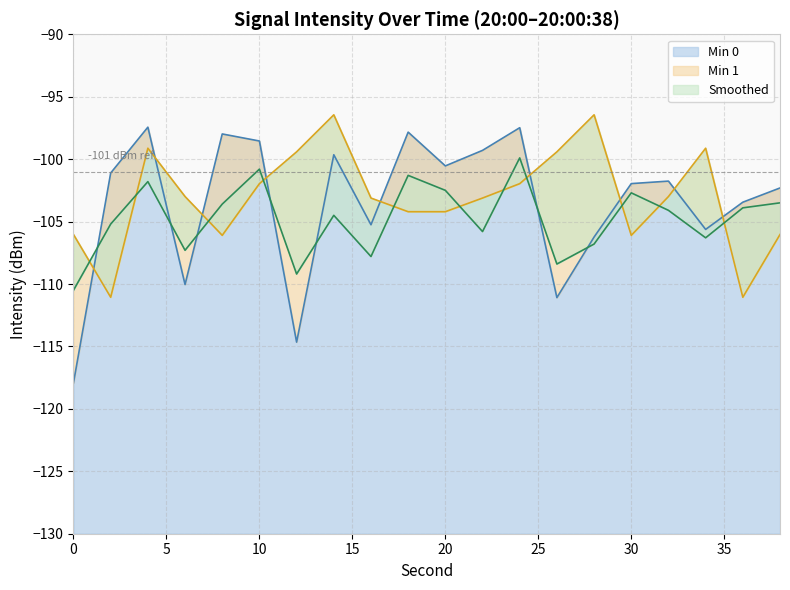

Reading left to right, extract all data points from this chart.

Min 0: 0=-117.9	2=-101.1	4=-97.4	6=-110.0	8=-98.0	10=-98.5	12=-114.7	14=-99.6	16=-105.3	18=-97.8	20=-100.5	22=-99.3	24=-97.5	26=-111.1	28=-106.2	30=-102.0	32=-101.8	34=-105.6	36=-103.4	38=-102.3
Min 1: 0=-106.0	2=-111.1	4=-99.1	6=-103.0	8=-106.1	10=-102.0	12=-99.4	14=-96.4	16=-103.1	18=-104.2	20=-104.2	22=-103.1	24=-102.0	26=-99.4	28=-96.4	30=-106.1	32=-103.0	34=-99.1	36=-111.1	38=-106.0
Smoothed: 0=-110.5	2=-105.2	4=-101.8	6=-107.3	8=-103.6	10=-100.8	12=-109.2	14=-104.5	16=-107.8	18=-101.3	20=-102.5	22=-105.8	24=-99.9	26=-108.4	28=-106.8	30=-102.7	32=-104.1	34=-106.3	36=-103.9	38=-103.5